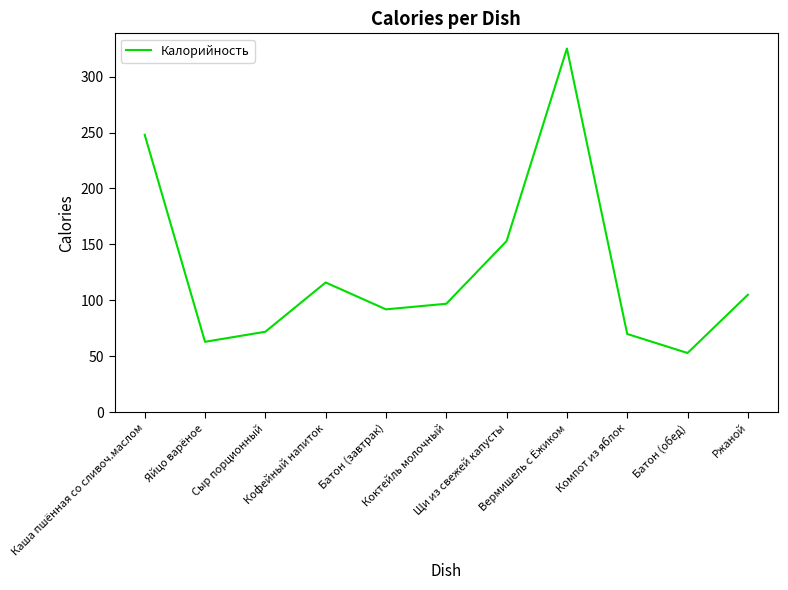

Approximately how many times larger is the value at Каша пшённая со сливоч.маслом compared to Яйцо варёное?

3.9